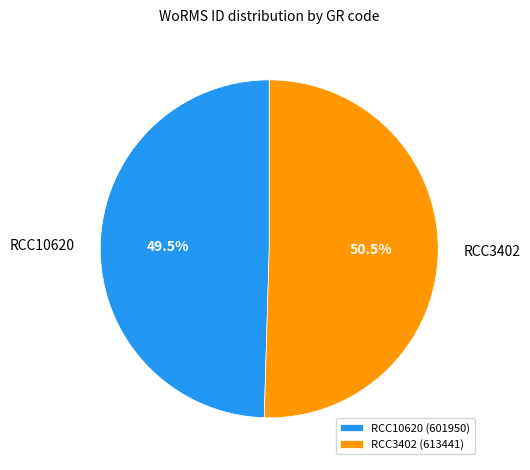

What percentage is NOT represented by RCC10620?

50.5%